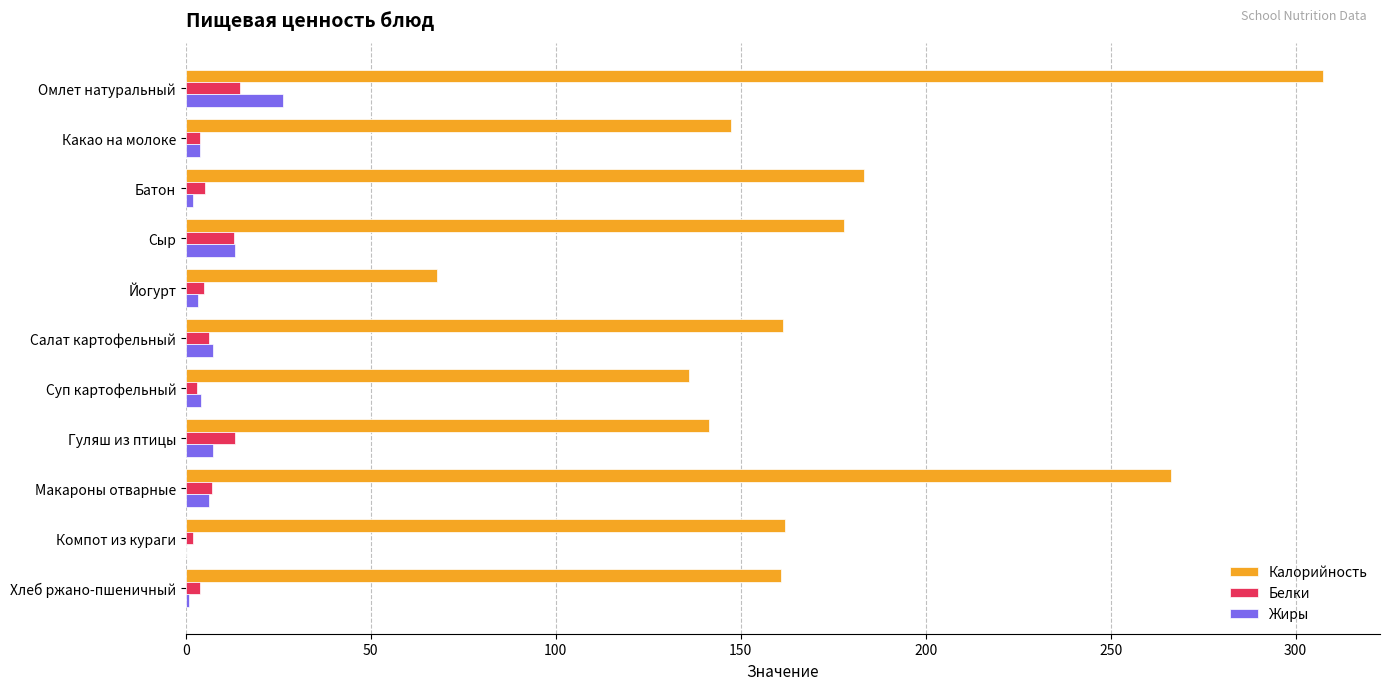

What is the sum of all Жиры values?

74.2